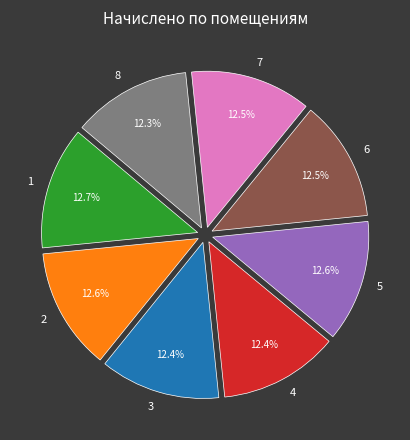

How many slices are in this pie chart?

8